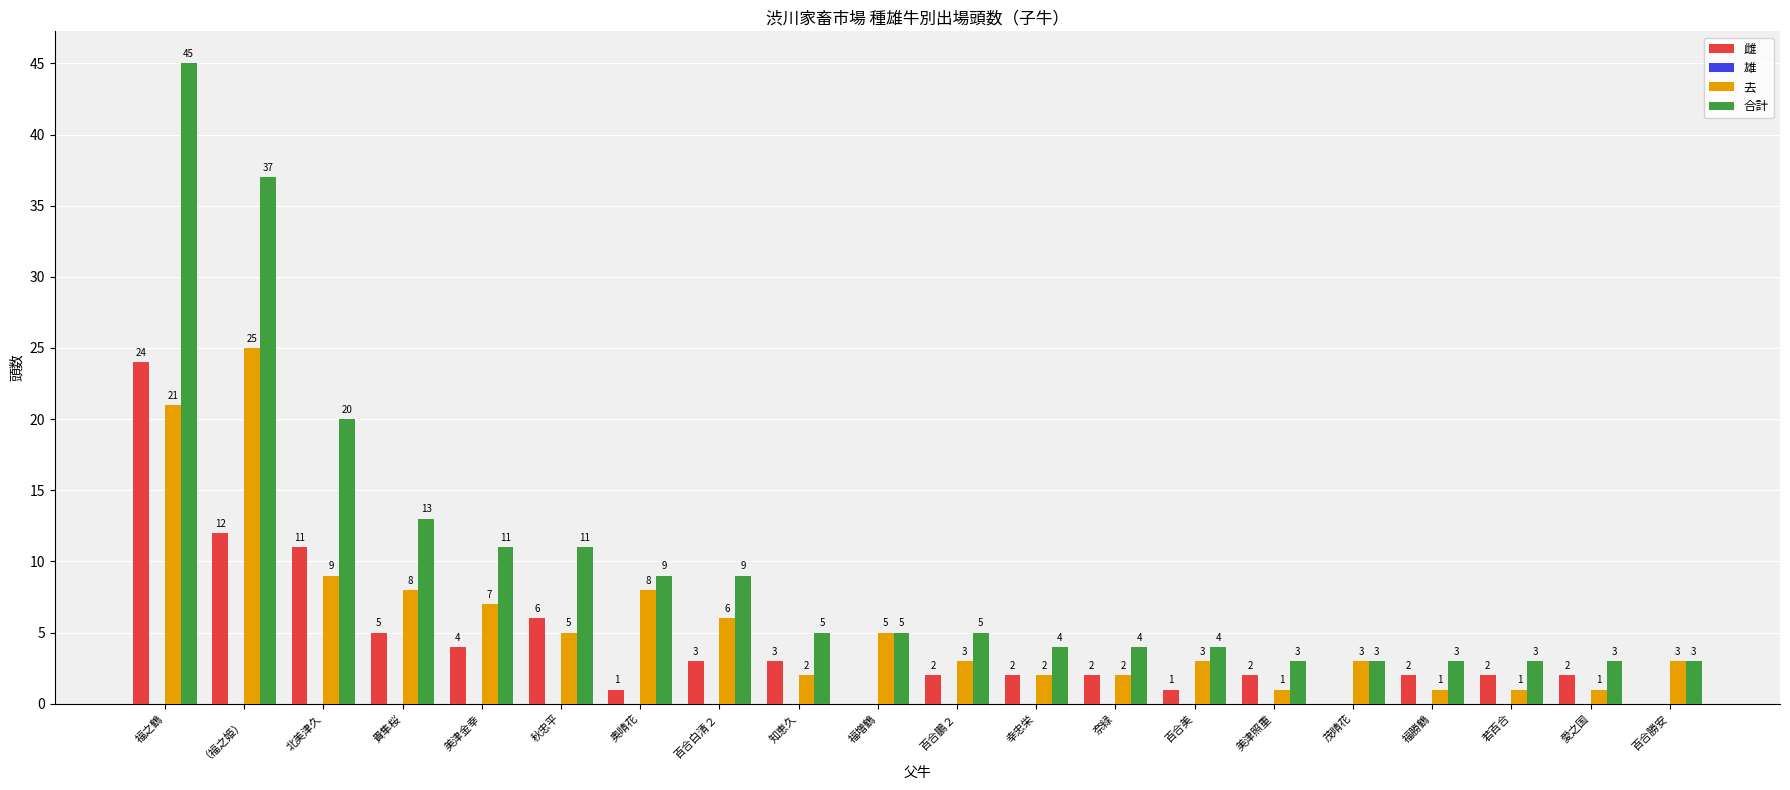

What is the sum of the 雌 values at 百合鵬２ and 美津金幸?

6